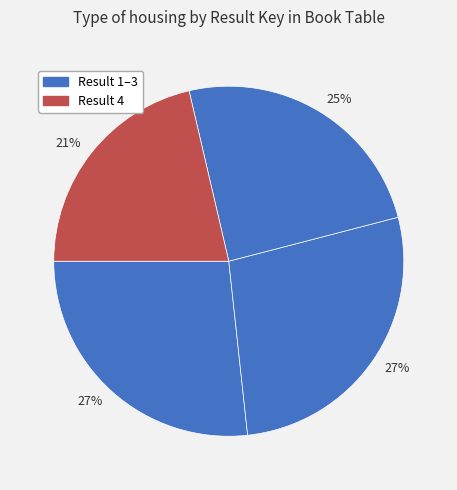

Rank the categories by value from lowest to highest.

4, 3, 1, 2